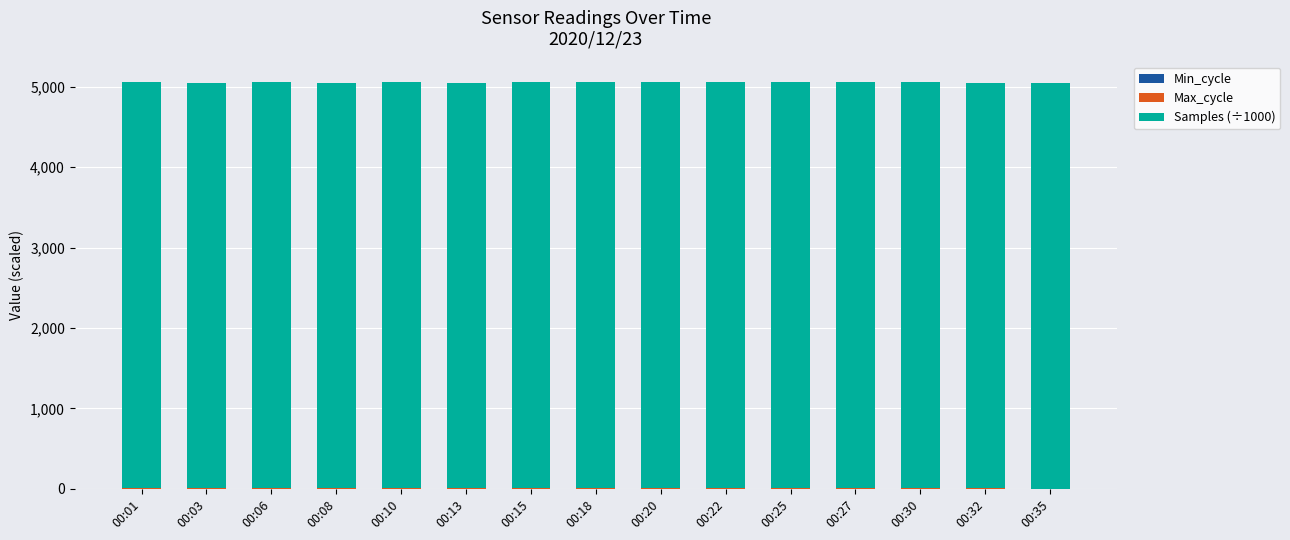

True or false: Max_cycle has a value of 3.7 at 00:13.

False